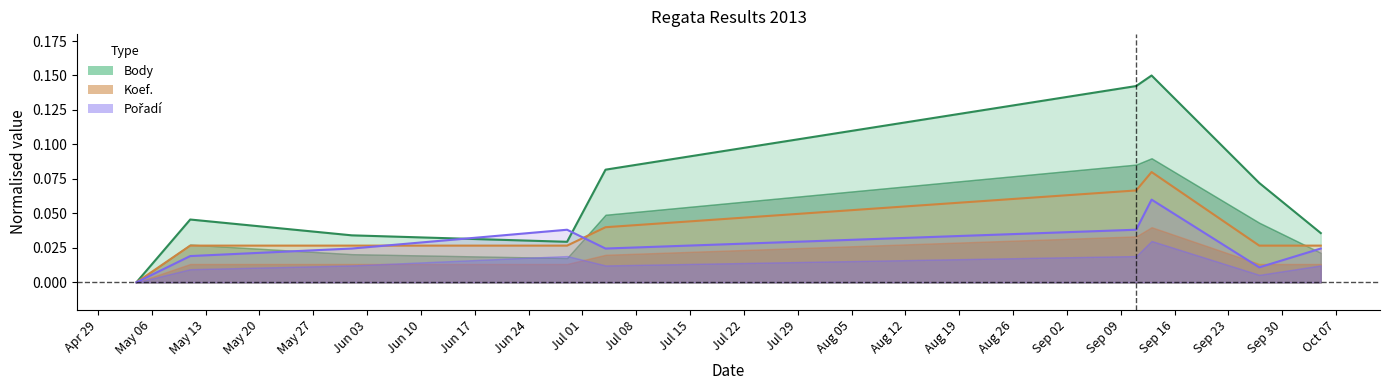

How many categories are shown in the chart?

9